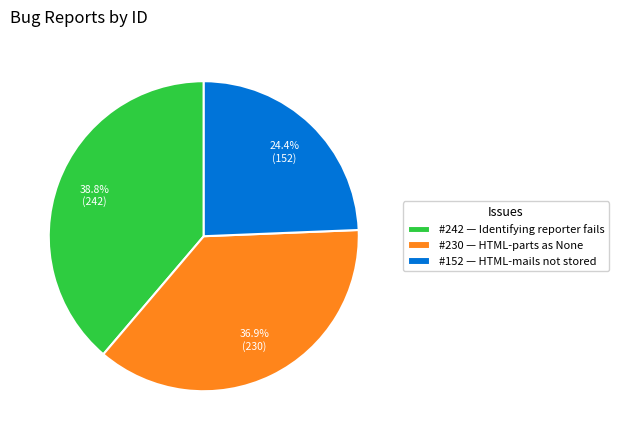

How many segments does this pie chart have?

3